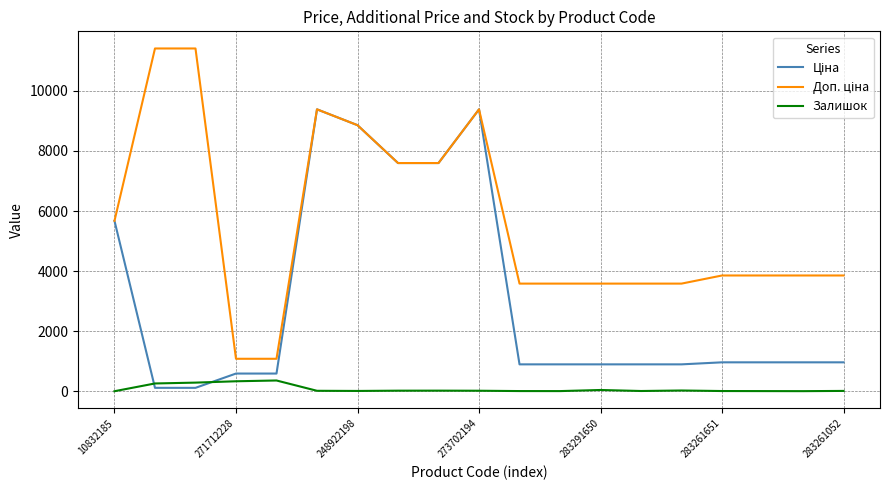

What is the maximum value shown in the chart?

11410.0